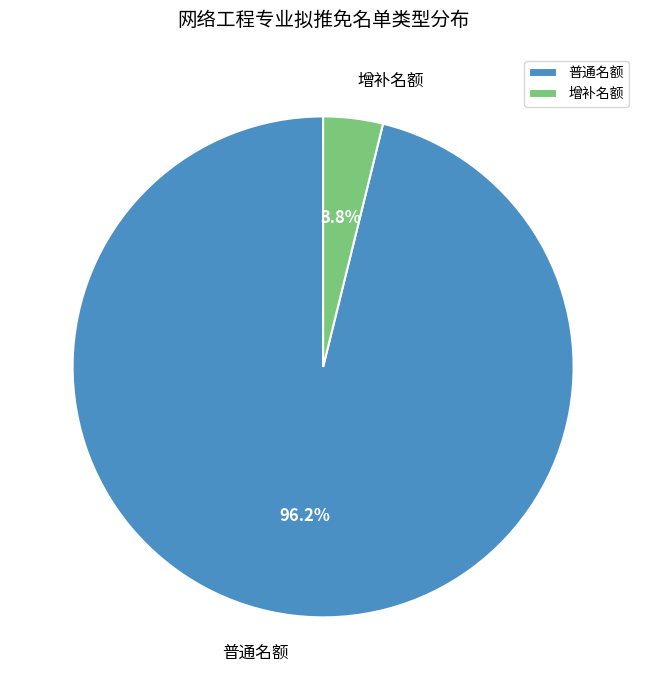

Which slice represents more than half of the pie?

普通名额